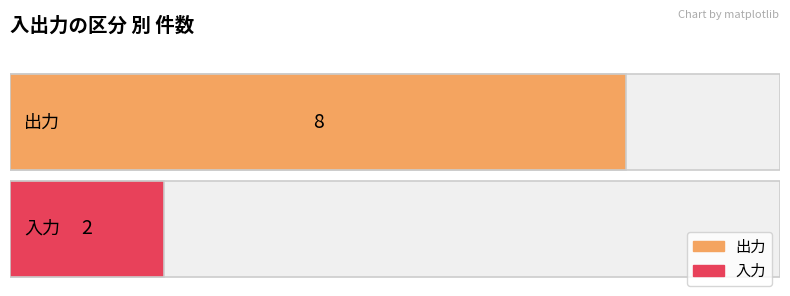

What is the sum of the values at 入力 and 出力?

10